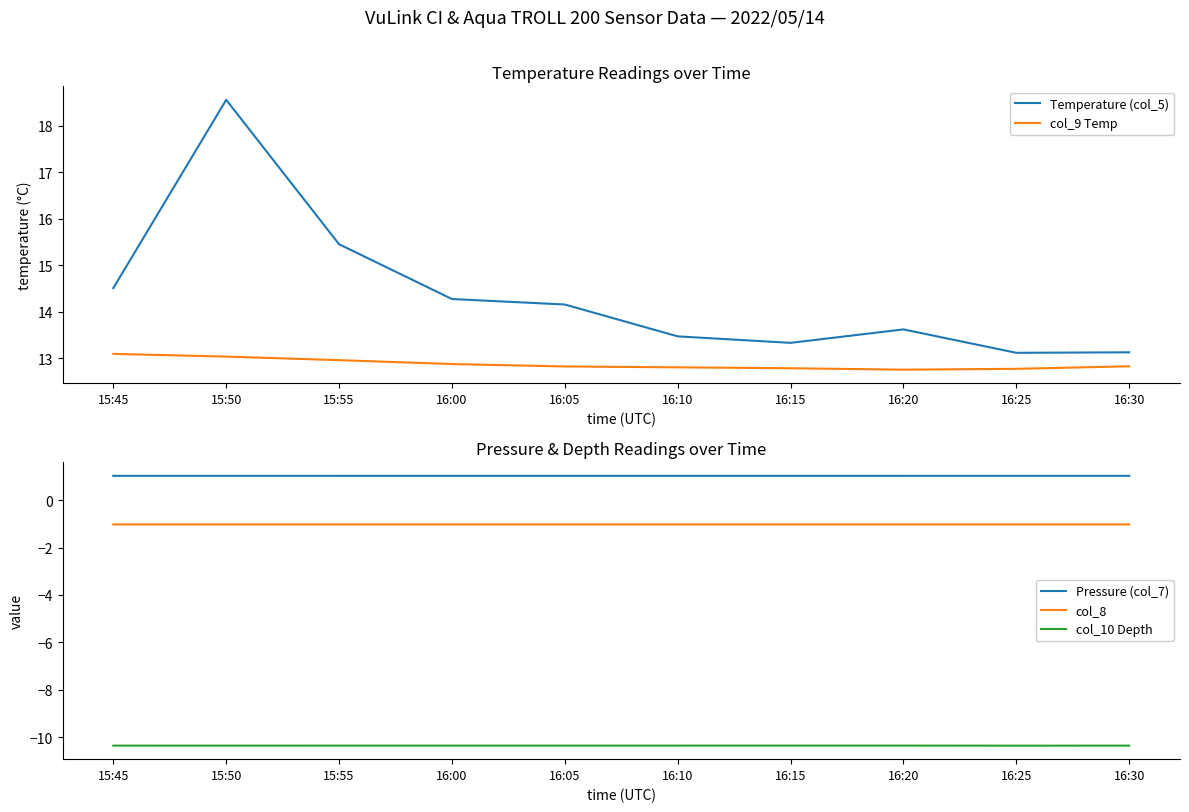

What is the average value of the Temperature (col_5) series?

14.4